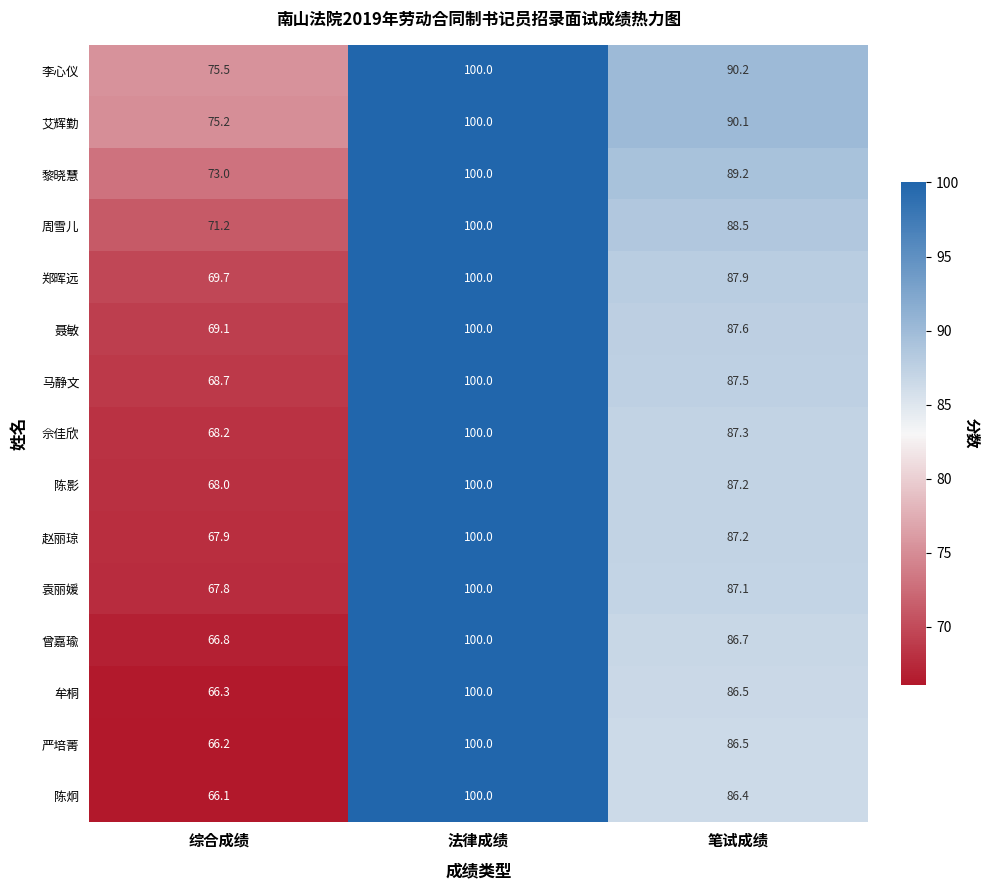

Rank the series at 综合成绩 from highest to lowest value.

李心仪, 艾辉勤, 黎晓慧, 周雪儿, 郑晖远, 聂敏, 马静文, 佘佳欣, 陈影, 赵丽琼, 袁丽媛, 曾嘉瑜, 牟桐, 严培菁, 陈炯